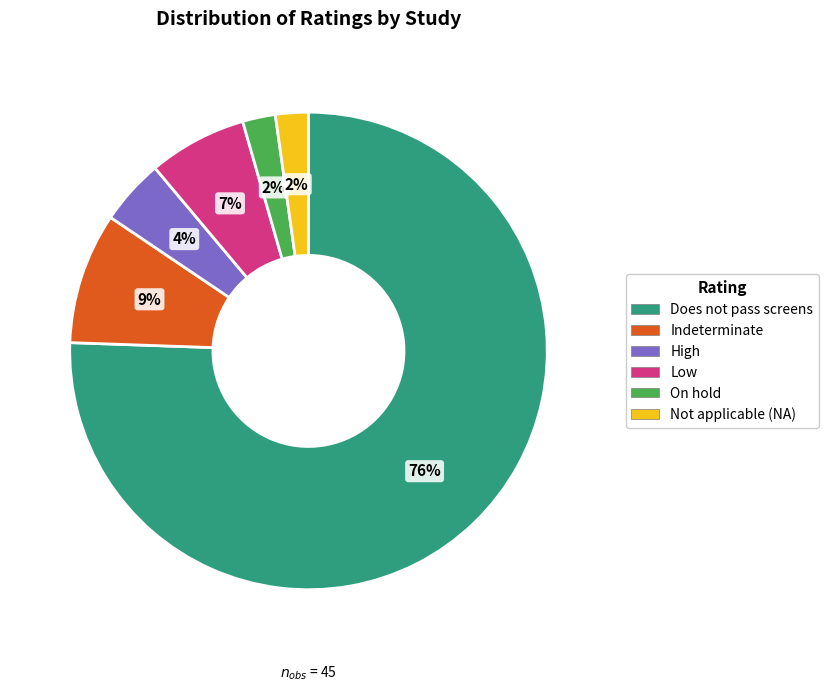

Between On hold and High, which is larger?

High